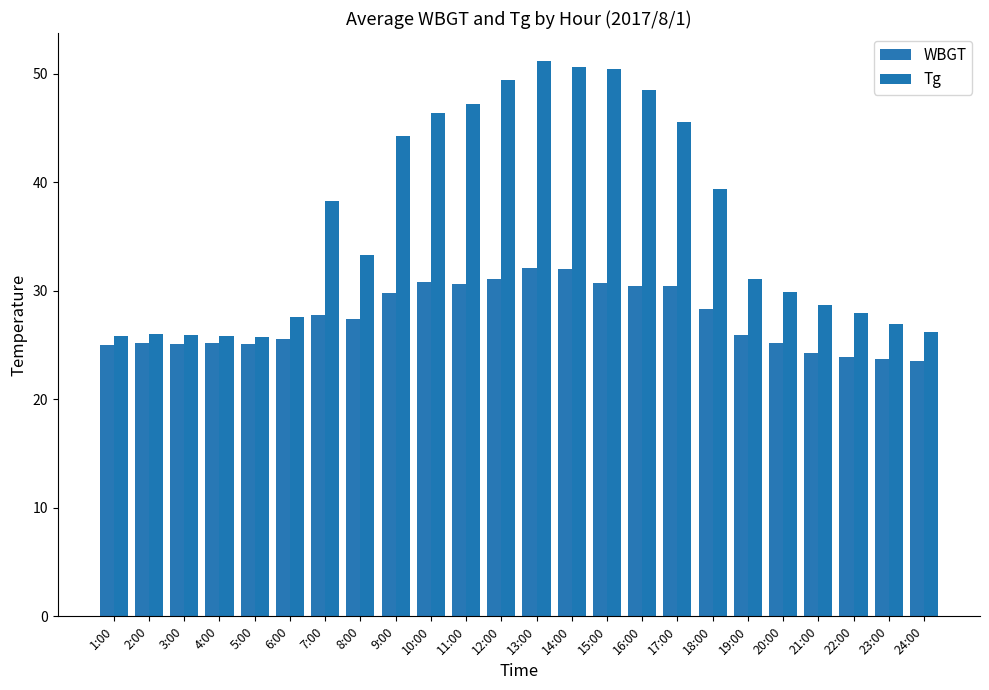

What is the maximum value for WBGT?

32.1